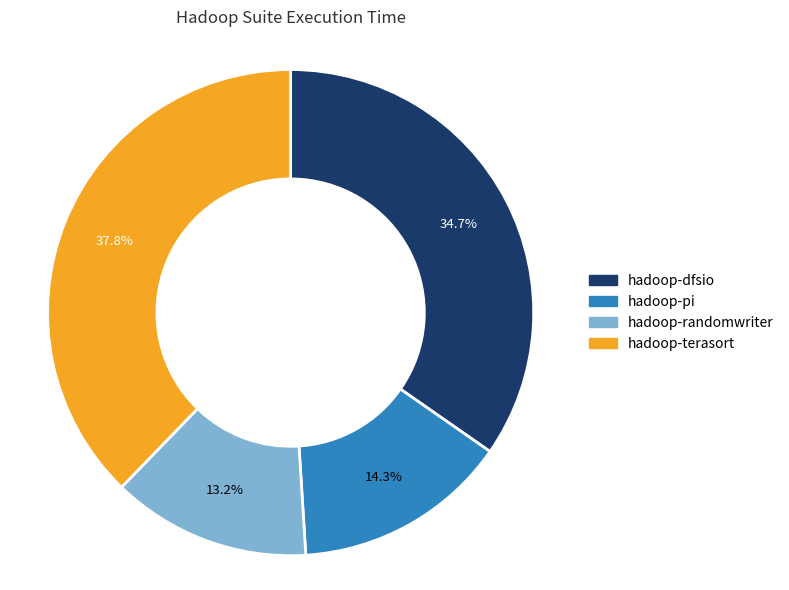

Which has a higher value, hadoop-randomwriter or hadoop-terasort?

hadoop-terasort